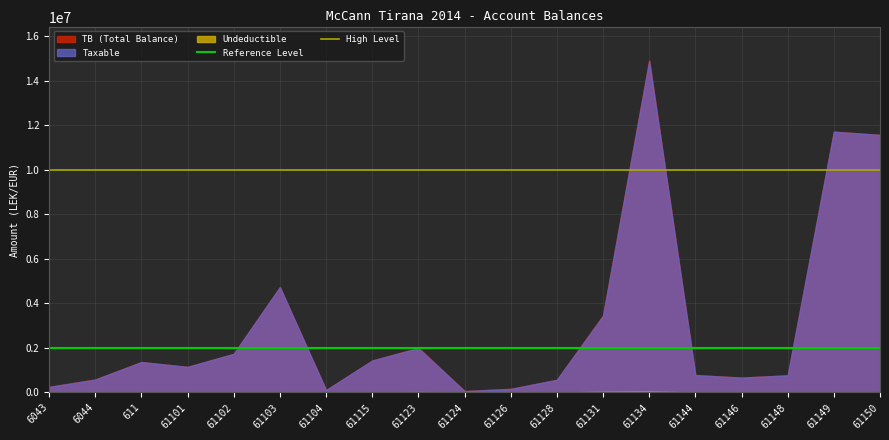

What is the sum of the Reference Level values at 6043 and 6044?

4000000